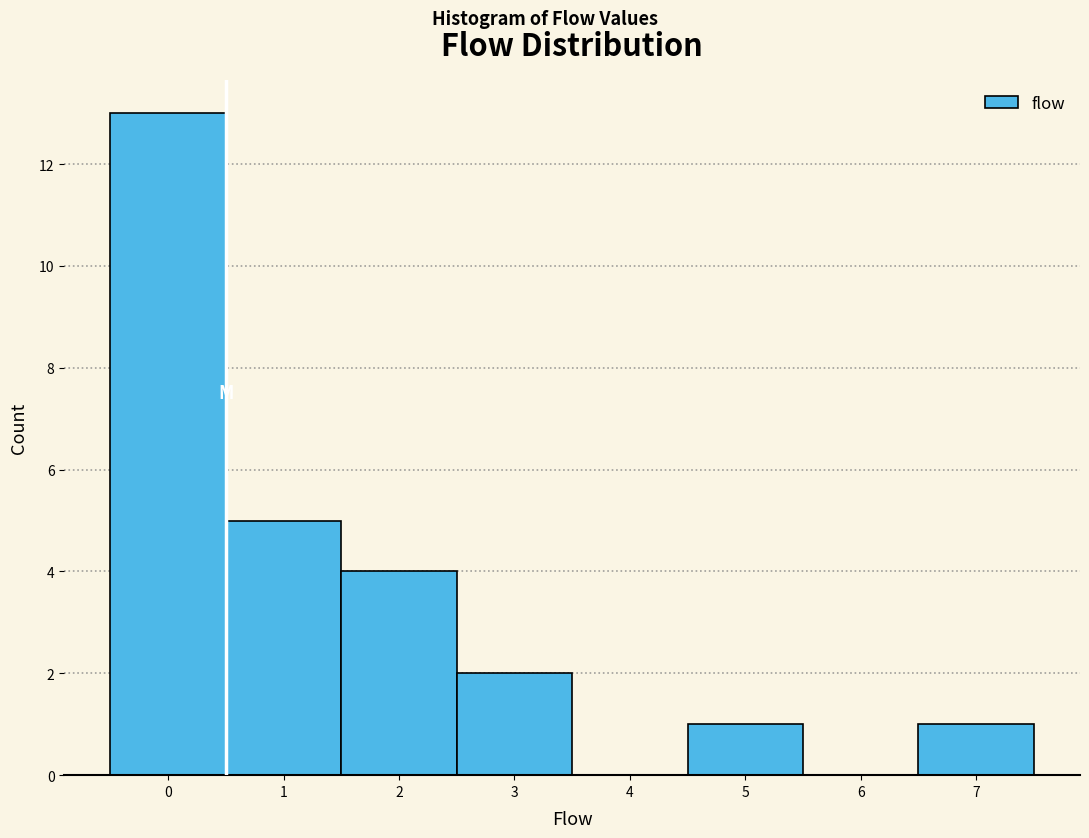

What is the height of the bar covering 4.5 to 5.5 on the x-axis? The values are not printed on the chart, so give them approximately, as read against the axis.

1